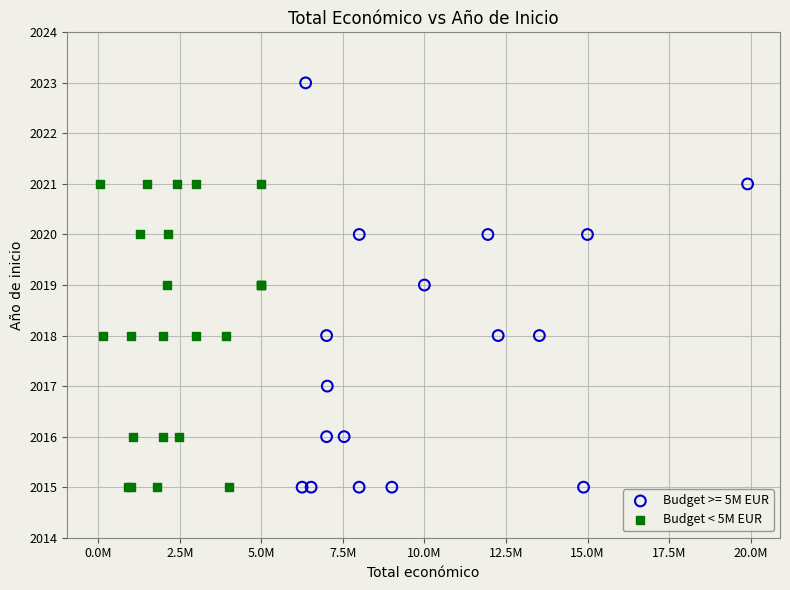

Which series has the widest spread of Y values?

Budget >= 5M EUR